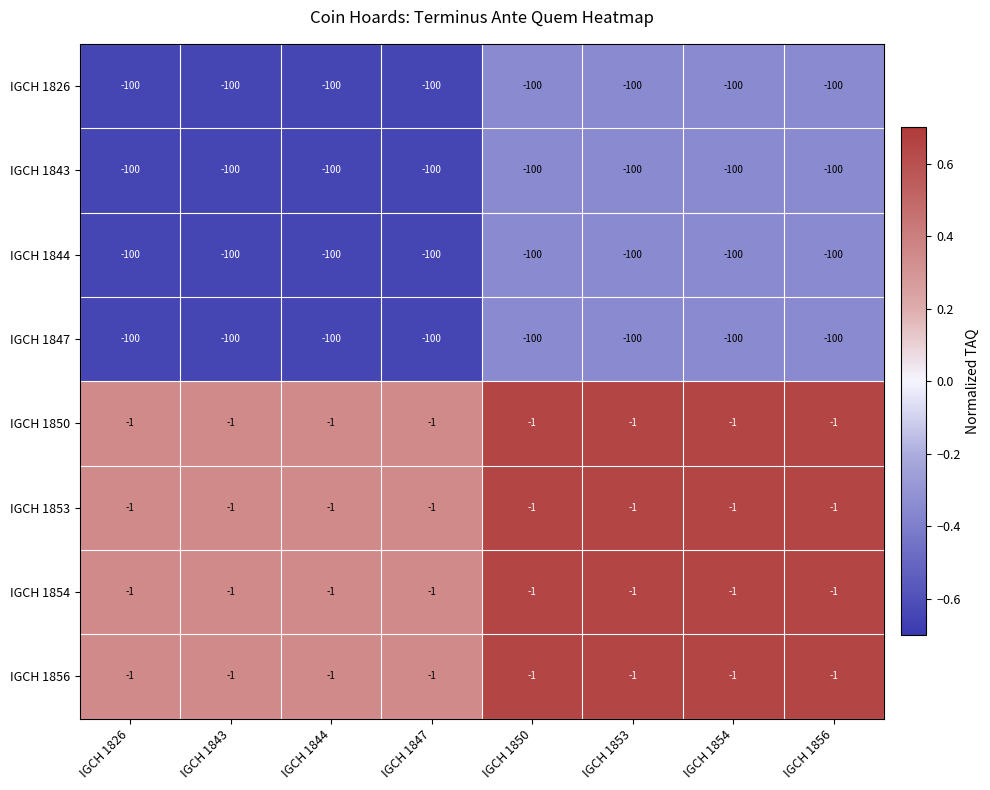

What is the average value of the IGCH 1843 series?

-100